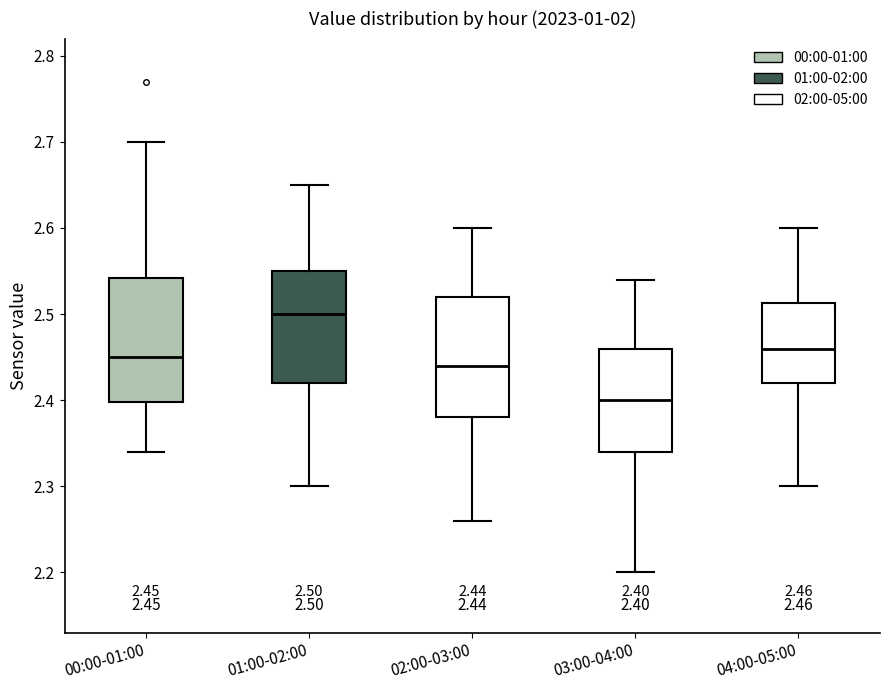

Which box's median line is the highest?

01:00-02:00